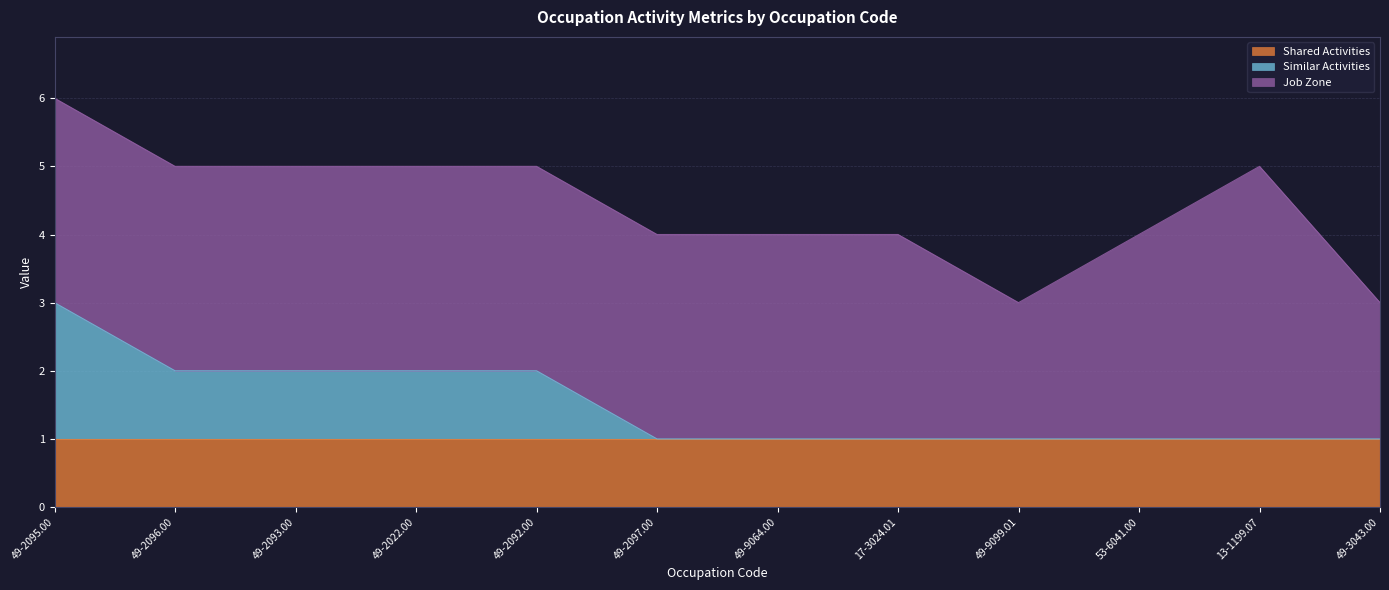

At which category does Job Zone reach its first local peak?

13-1199.07